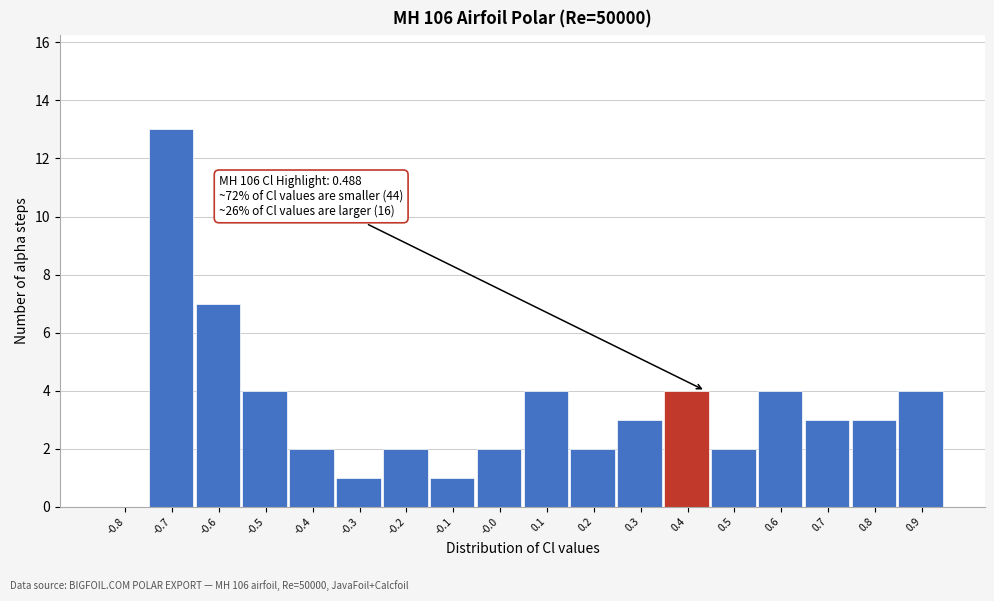

Reading left to right, transcribe all the data shown in this chart.

-0.8=0	-0.7=13	-0.6=7	-0.5=4	-0.4=2	-0.3=1	-0.2=2	-0.1=1	-0.0=2	0.1=4	0.2=2	0.3=3	0.4=4	0.5=2	0.6=4	0.7=3	0.8=3	0.9=4